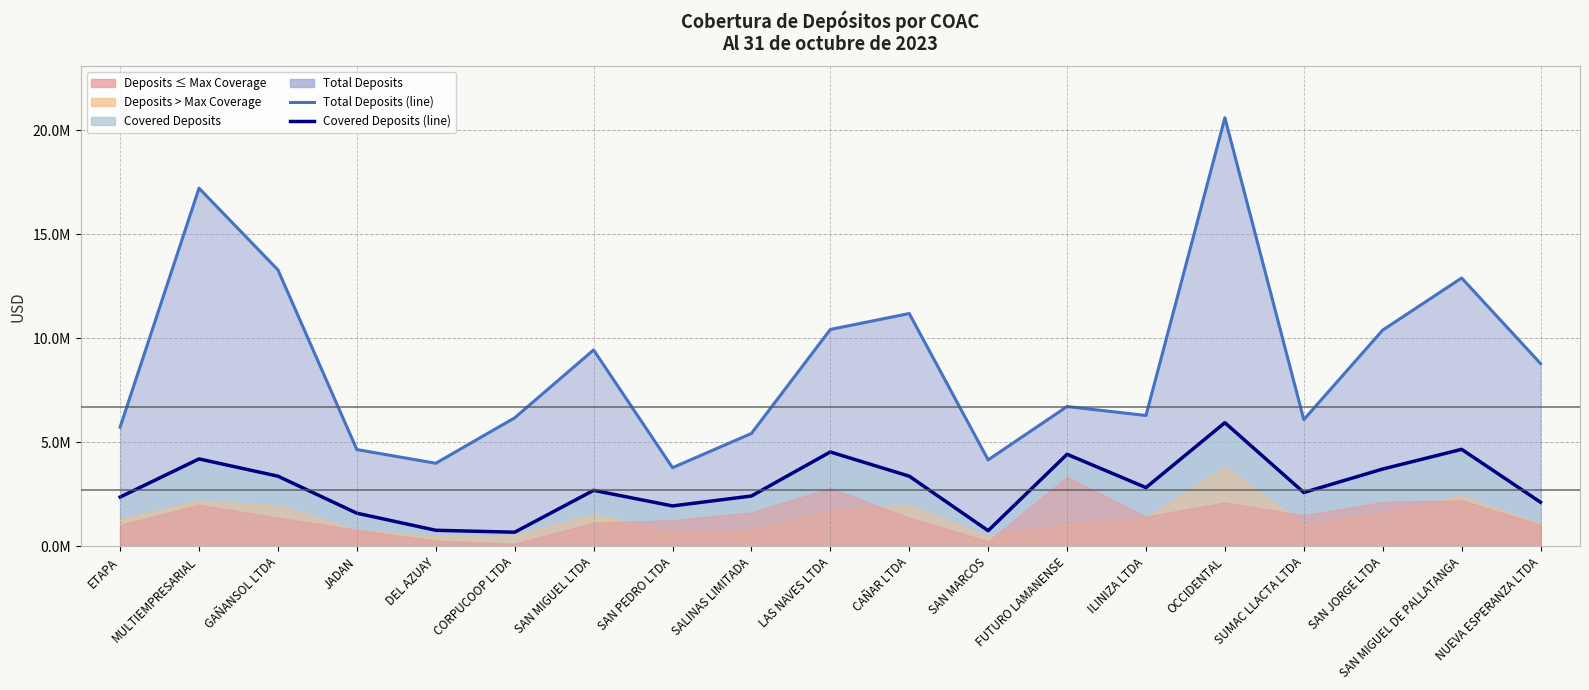

At which category does Total Deposits (line) reach its first local peak?

MULTIEMPRESARIAL